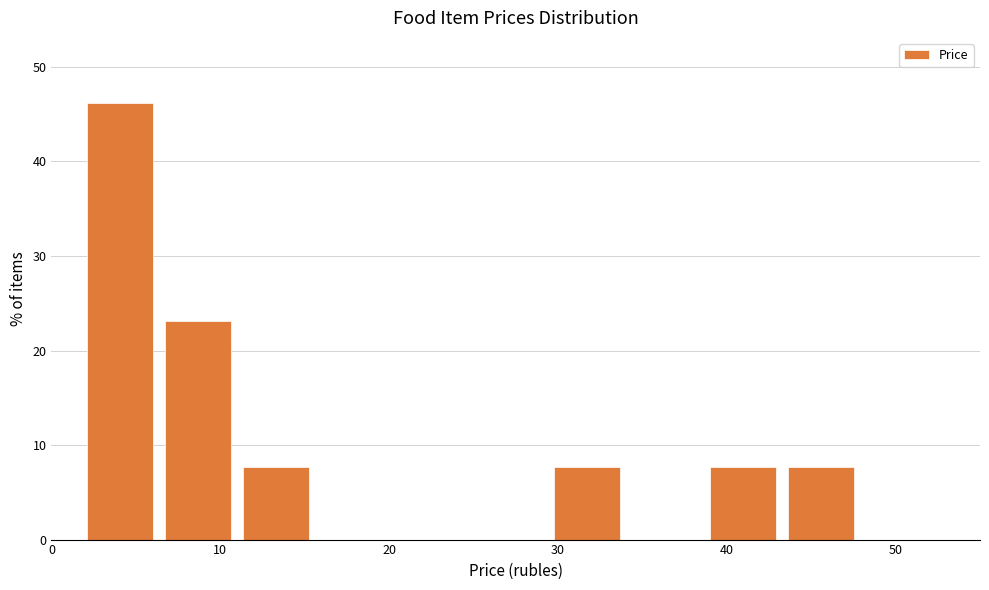

Reading left to right, list every bar in this chart as the range it spans on the x-axis followed by its height. Neither the bar edges nor the heights are printed on the chart, so give them approximately, as read against the axes.

2 to 6: 46
6 to 11: 23
11 to 16: 8
16 to 20: 0
20 to 25: 0
25 to 29: 0
29 to 34: 8
34 to 39: 0
39 to 43: 8
43 to 48: 8